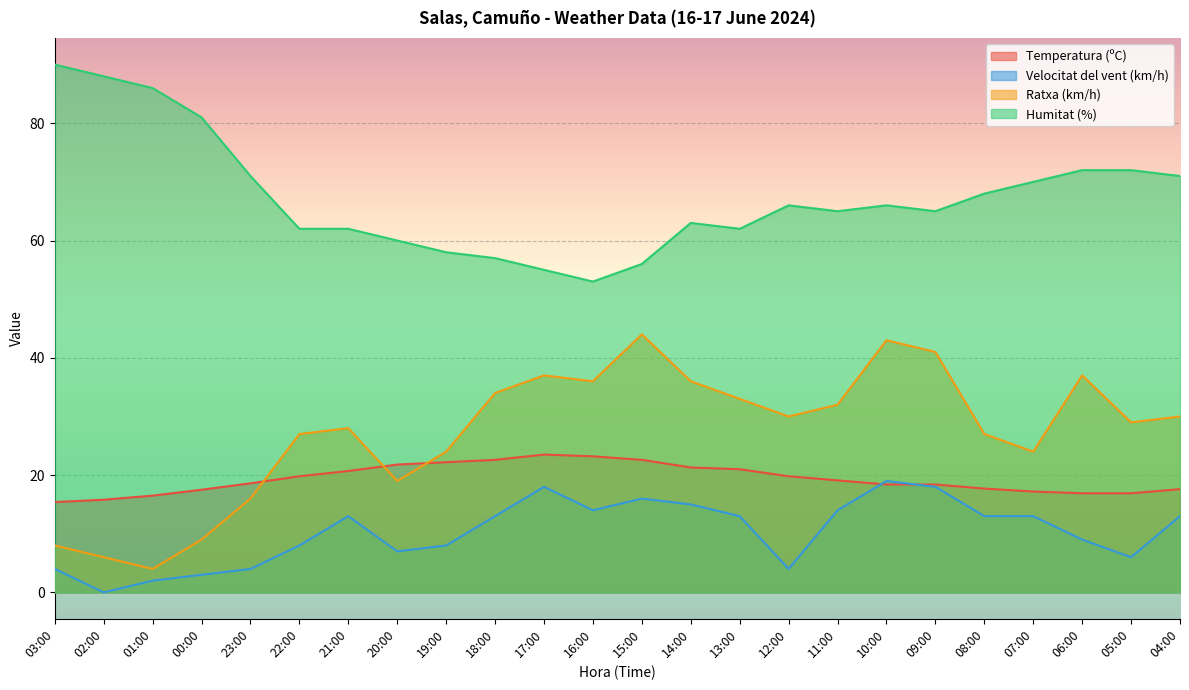

At which category does the chart reach its peak across all series?

03:00